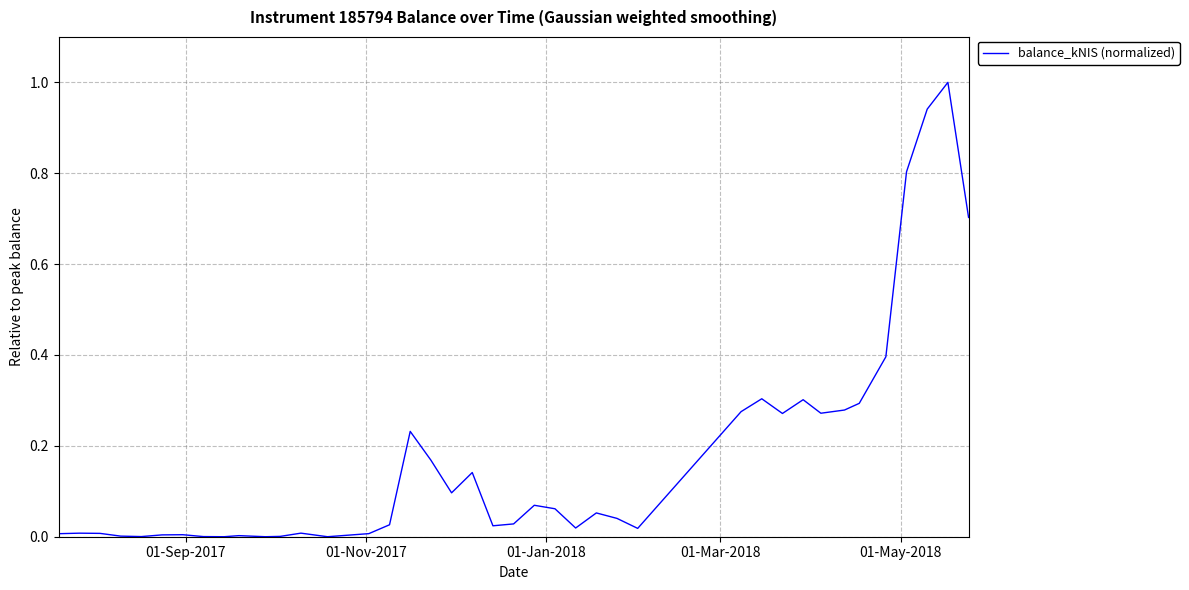

How many distinct data groups are displayed?

1